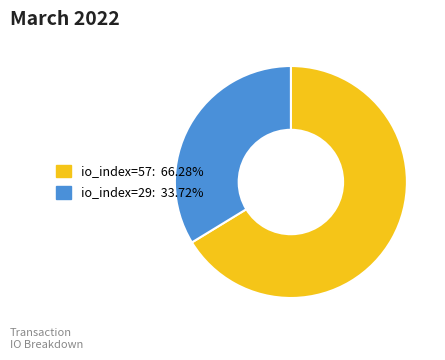

Is there any slice that represents more than half of the pie?

Yes